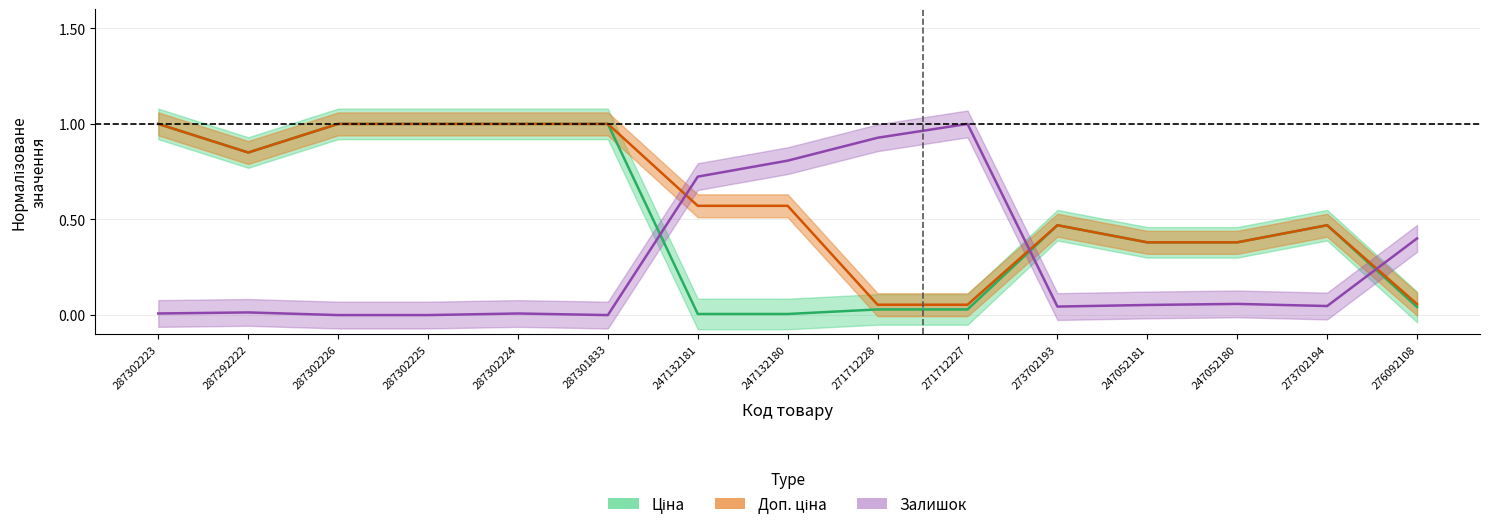

Does the chart have visible grid lines?

Yes